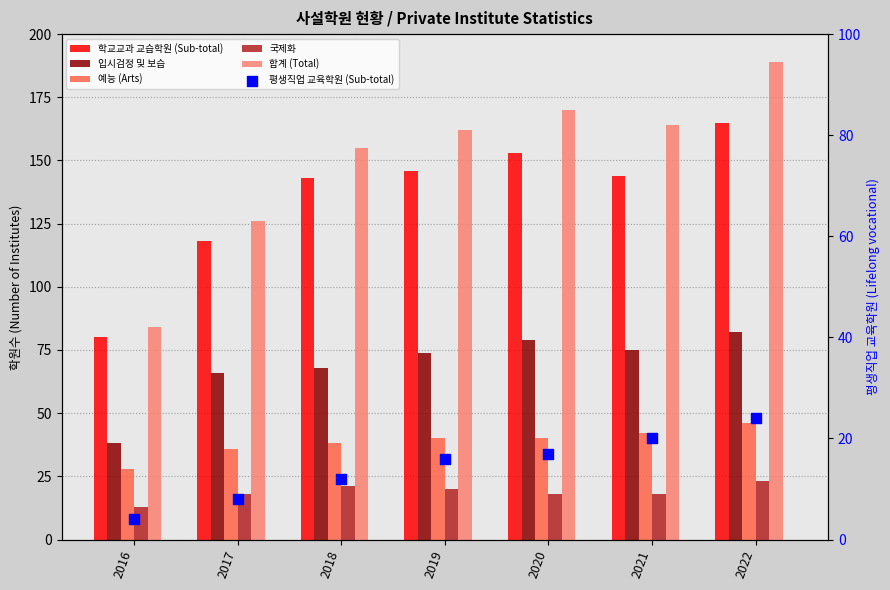

Which series has the largest total across all categories?

합계 (Total)